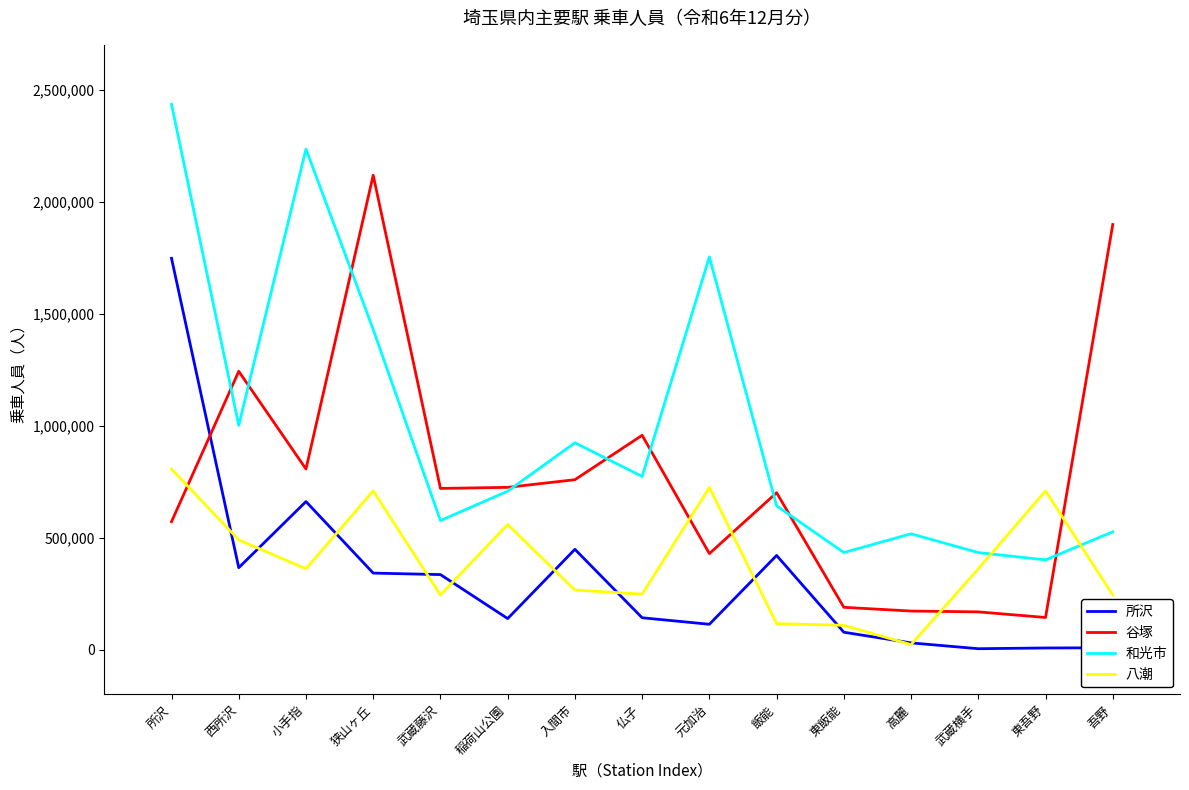

Rank the series by their maximum value, from highest to lowest.

和光市, 谷塚, 所沢, 八潮